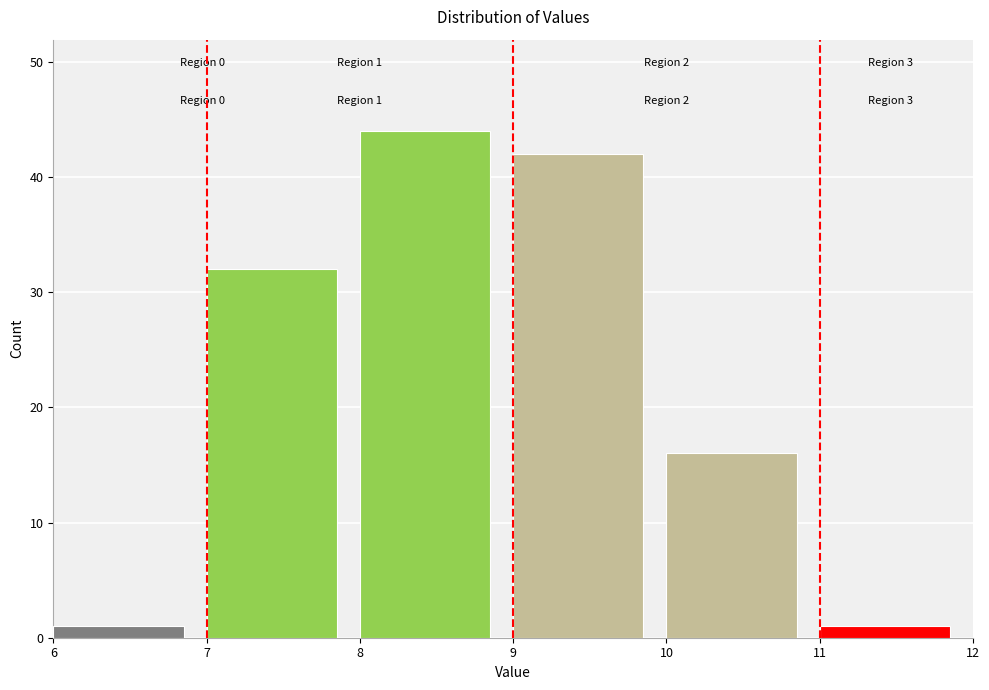

Over which range of the x-axis is the bar tallest?

8 to 9